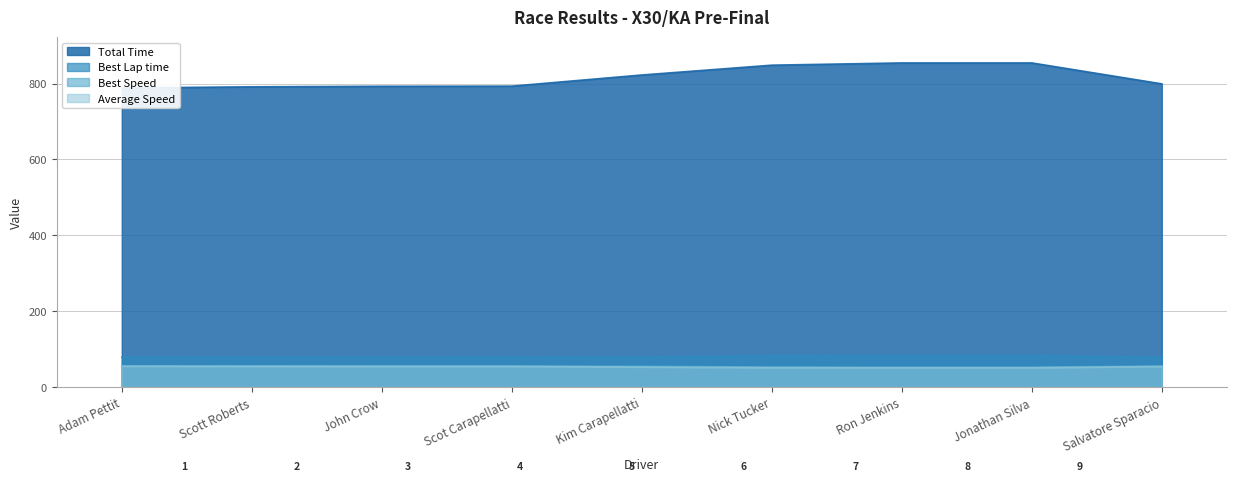

What is the difference between the highest and lowest values at Kim Carapellatti?

770.1